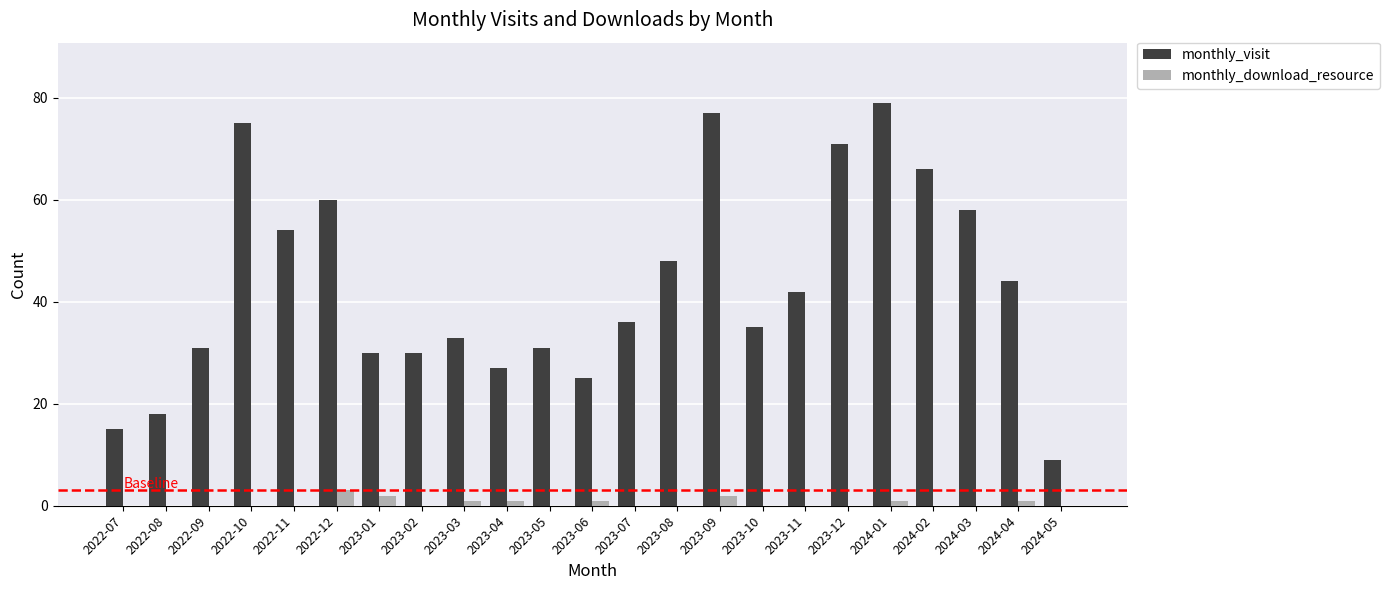

What is the maximum value shown in the chart?

79